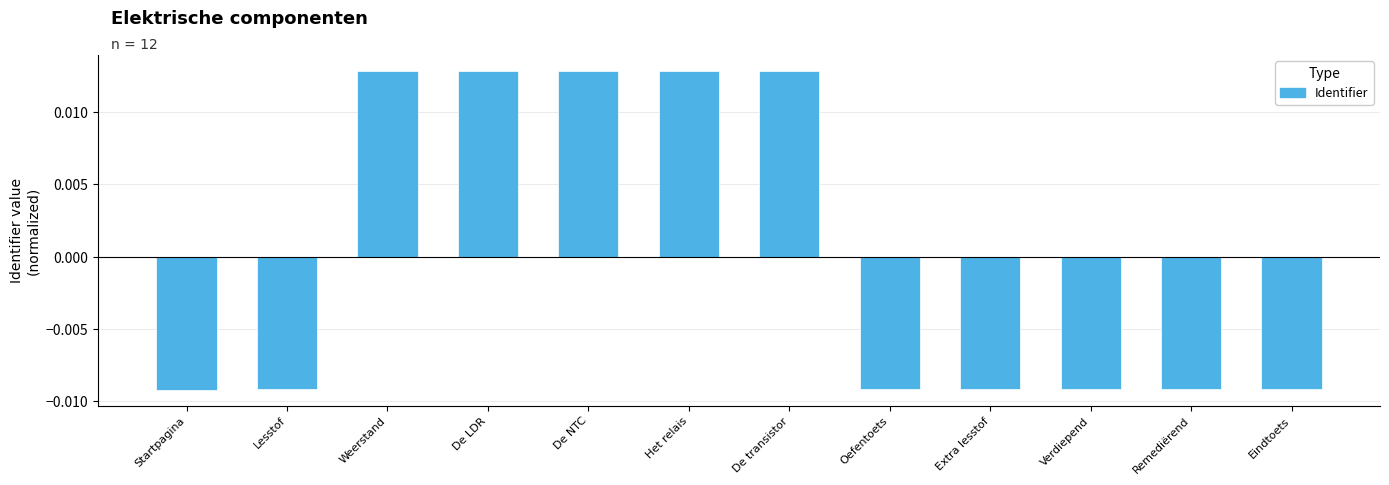

Count the number of values greater than 0.

5